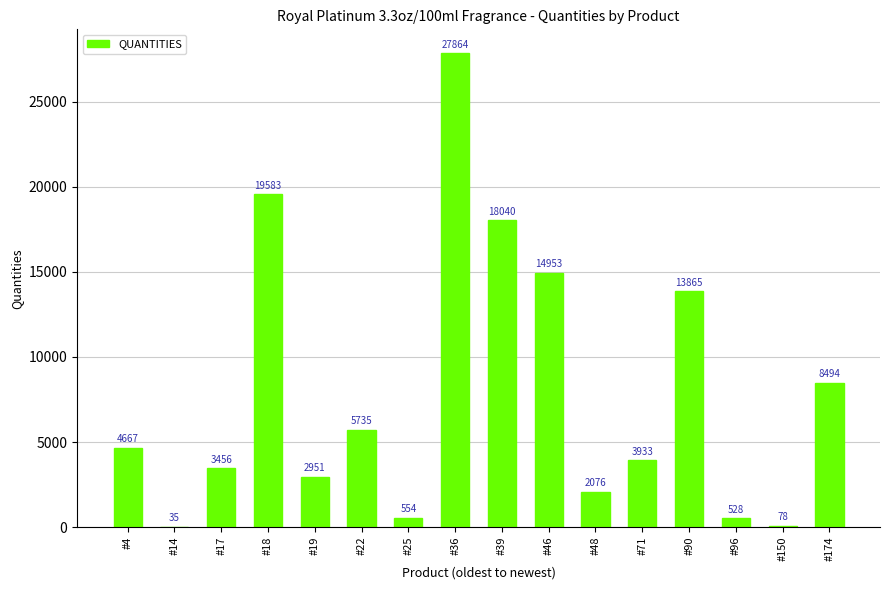

How many data points does each series have?

16